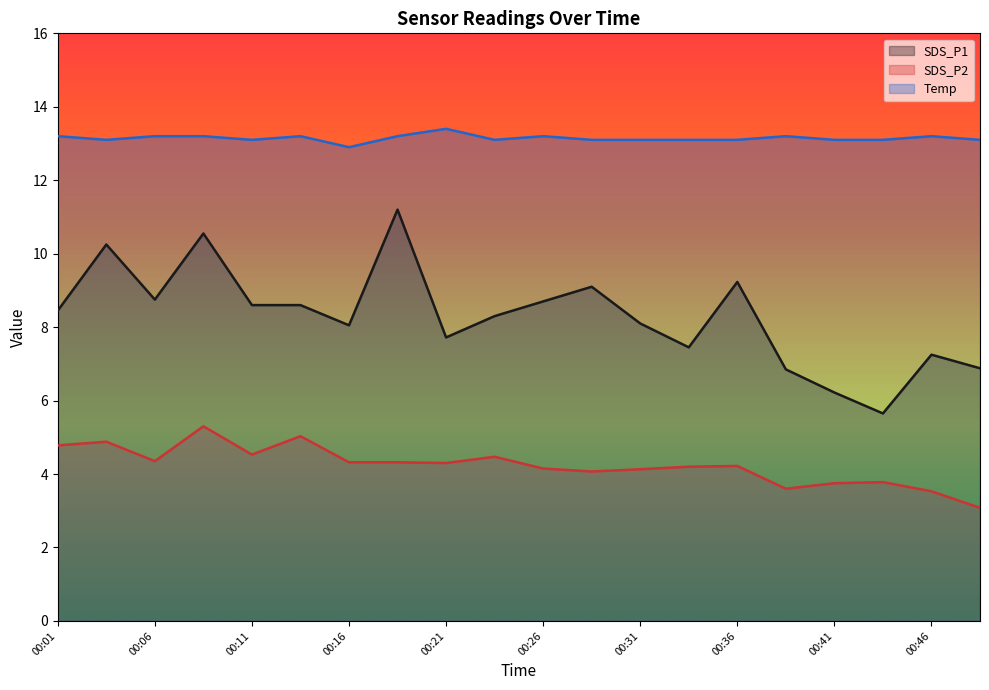

What is the smallest value displayed?

3.1